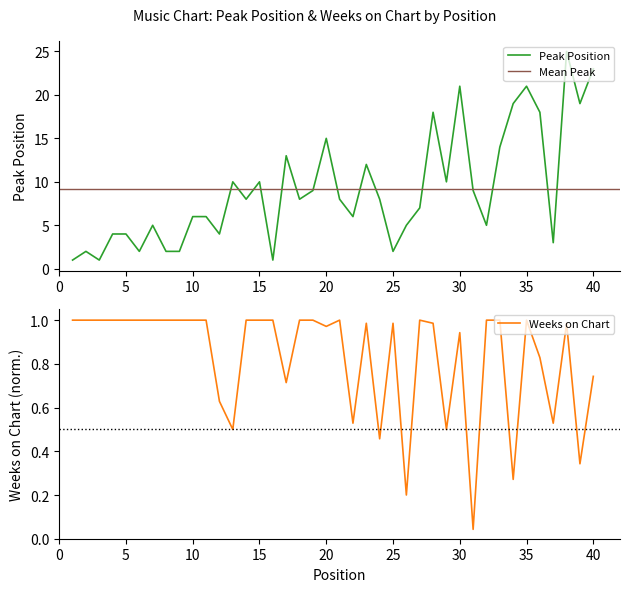

True or false: Peak Position and Weeks on Chart intersect in this chart.

False